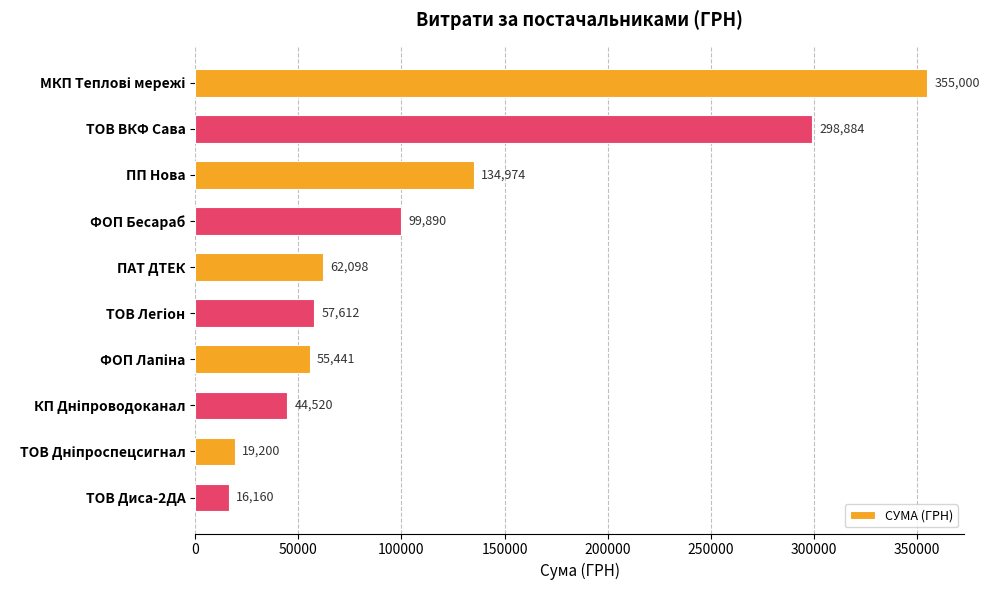

At which category does the chart reach its minimum across all series?

ТОВ Диса-2ДА